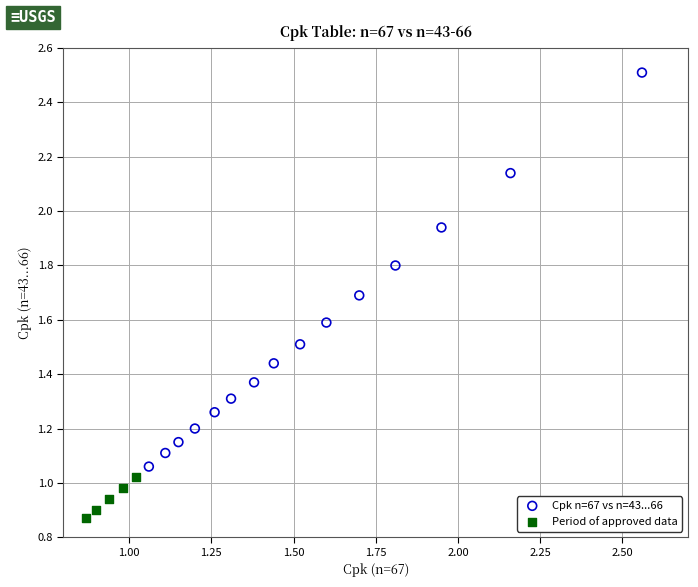

Which series contains the lowest Y value?

Period of approved data